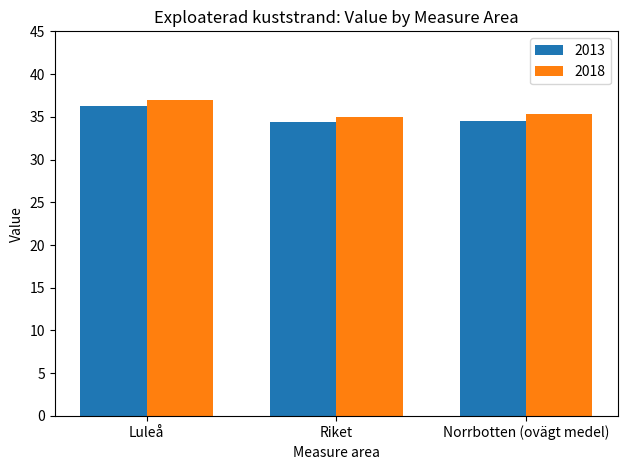

What is the total value across all series at Riket?

69.4